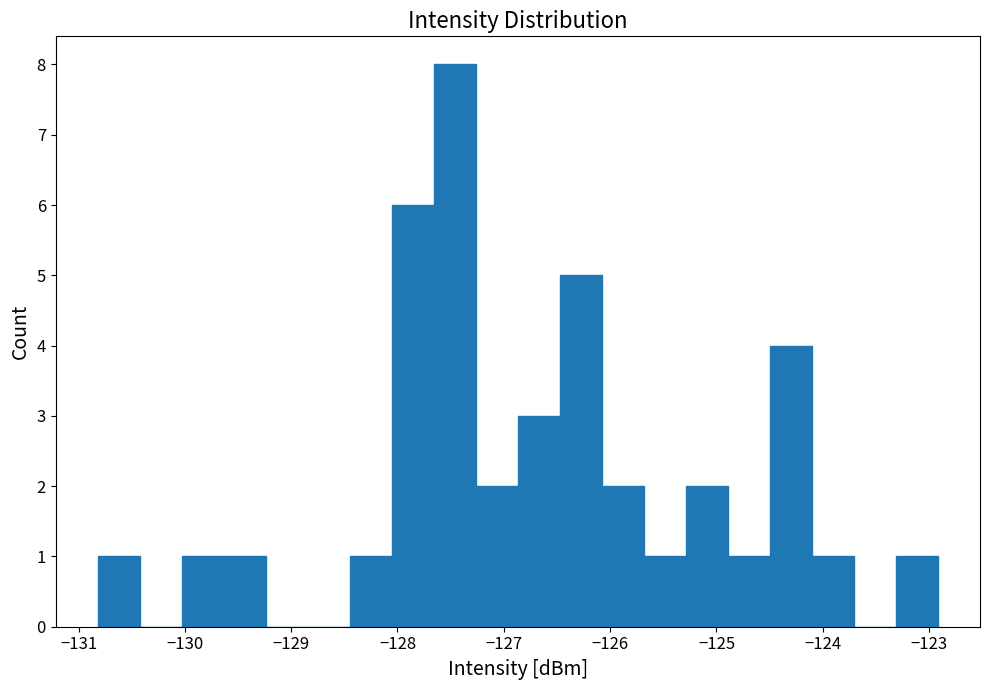

Read against the x-axis, roughly where is the centre of the tallest bar?

-127.5